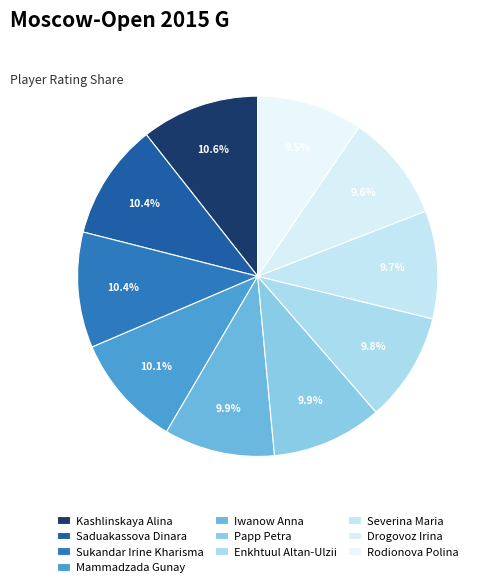

How many slices are in this pie chart?

10